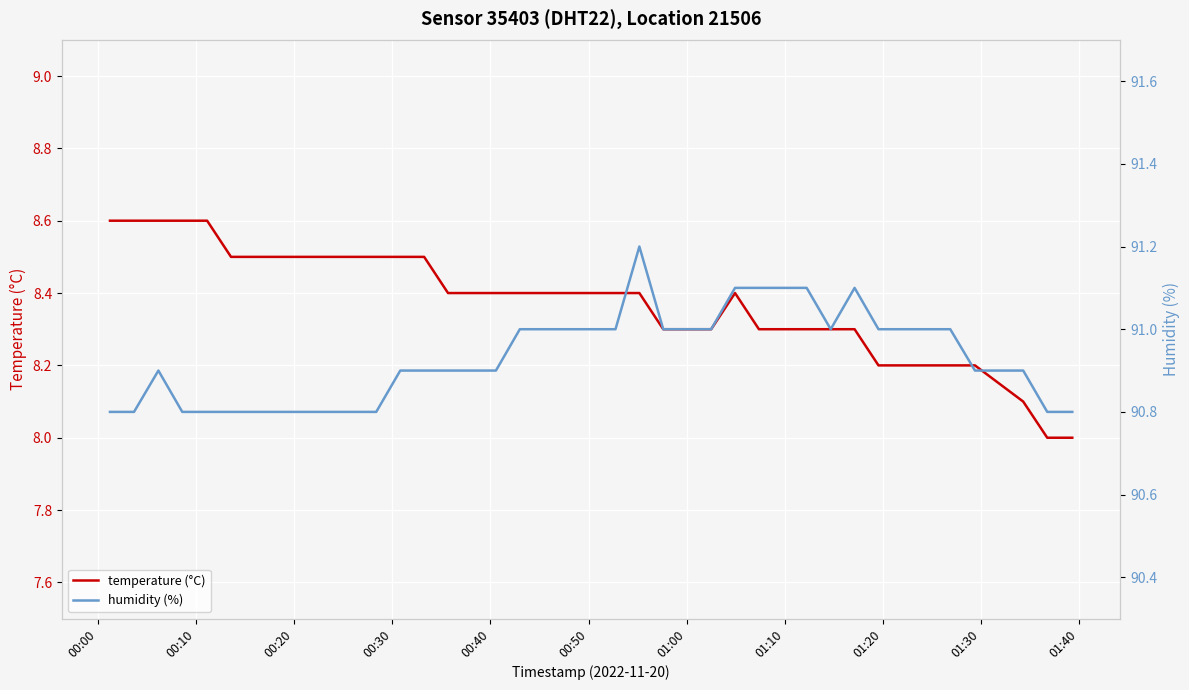

What is the lowest value of the temperature (°C) series?

8.0